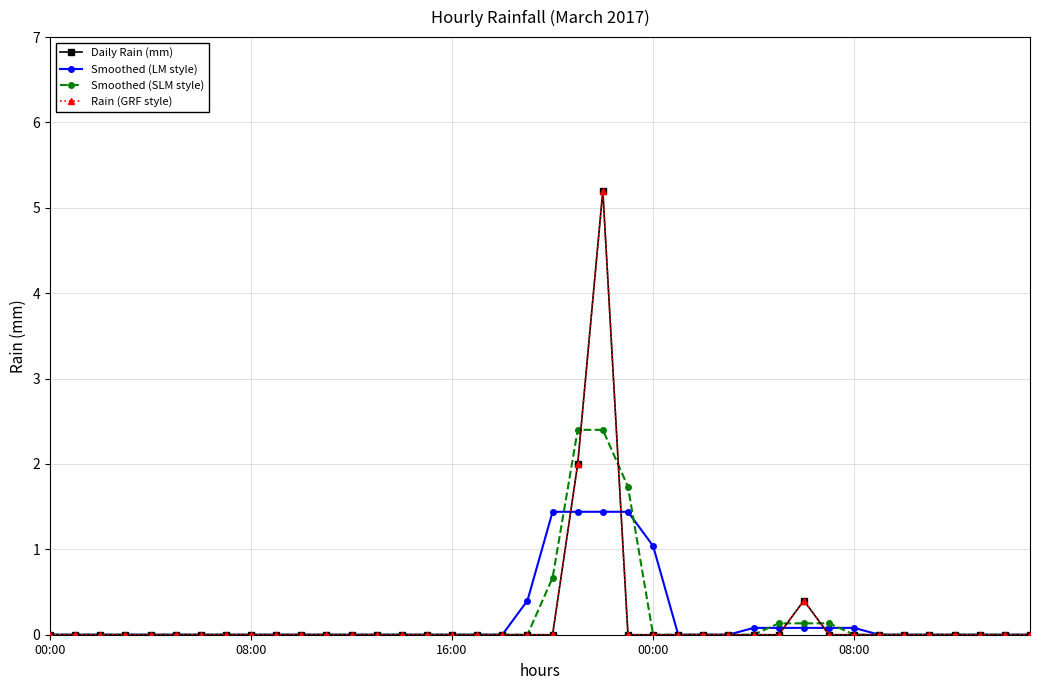

What is the difference between the second highest and minimum values in the Rain (GRF style) series?

2.0